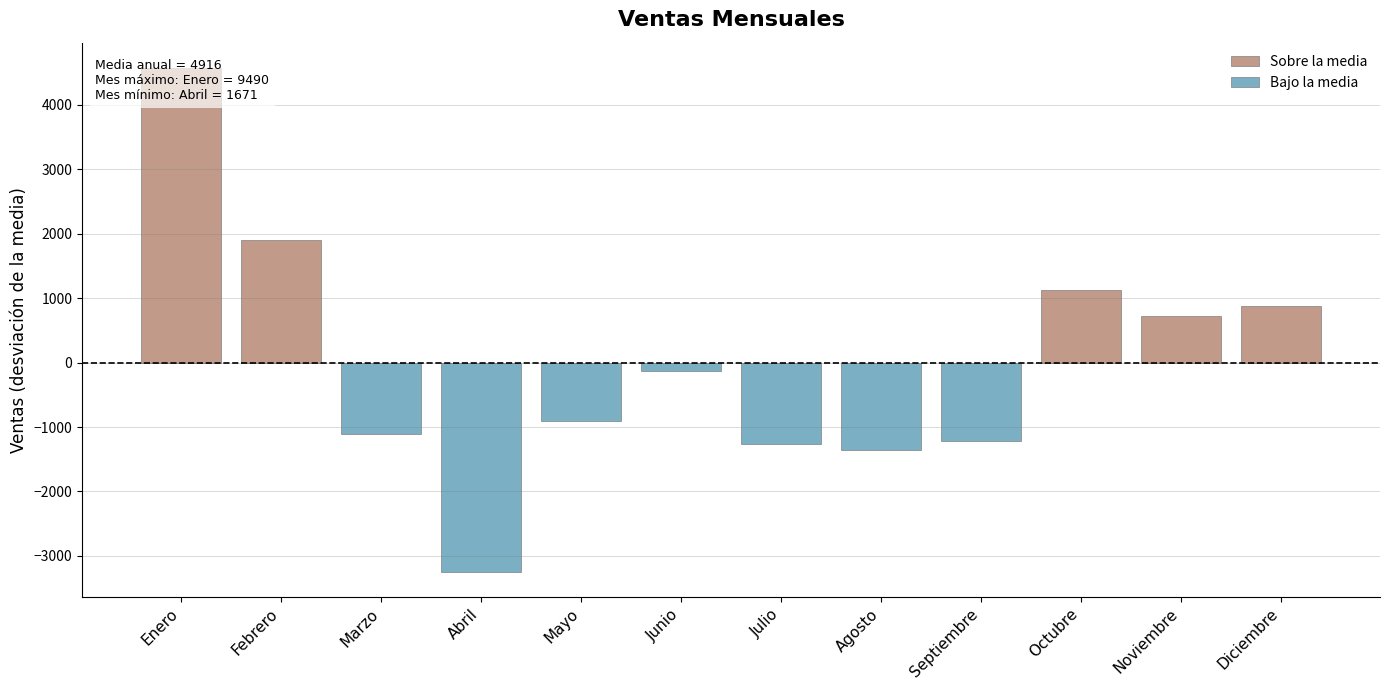

How many data points in Bajo la media are above -129?

5